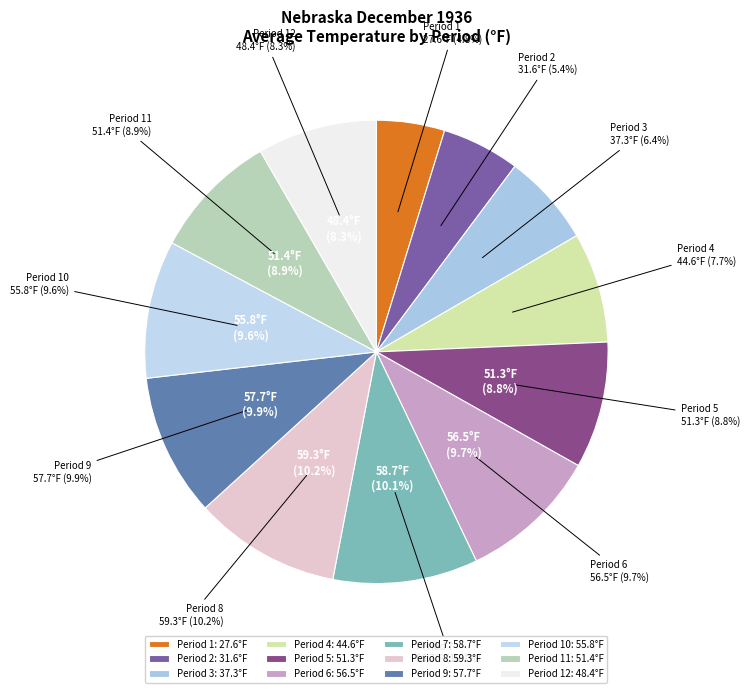

What percentage is the Period 7 slice, to the nearest percent?

10%